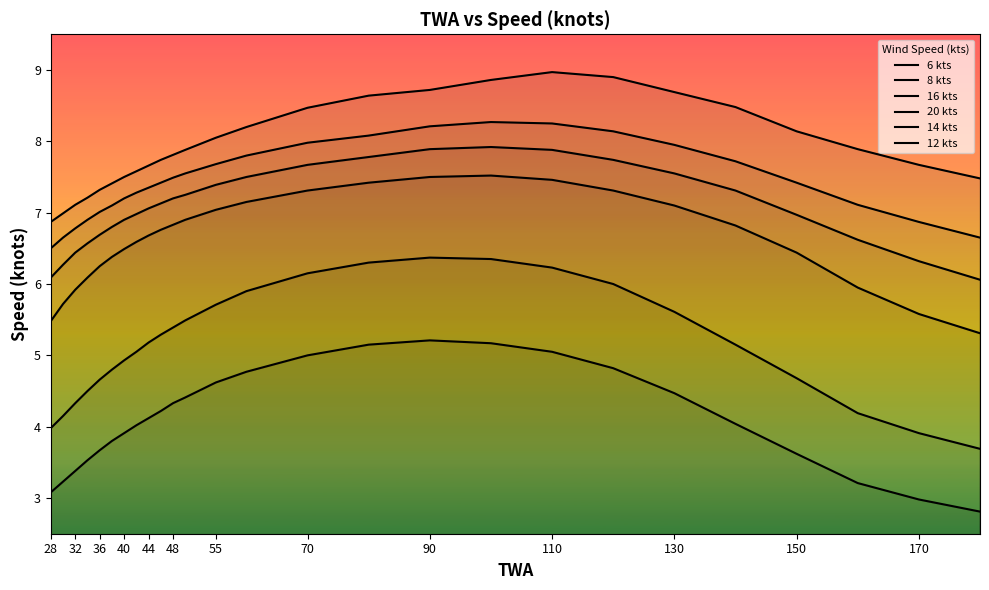

At which label does 8 kts first exceed 5?

70